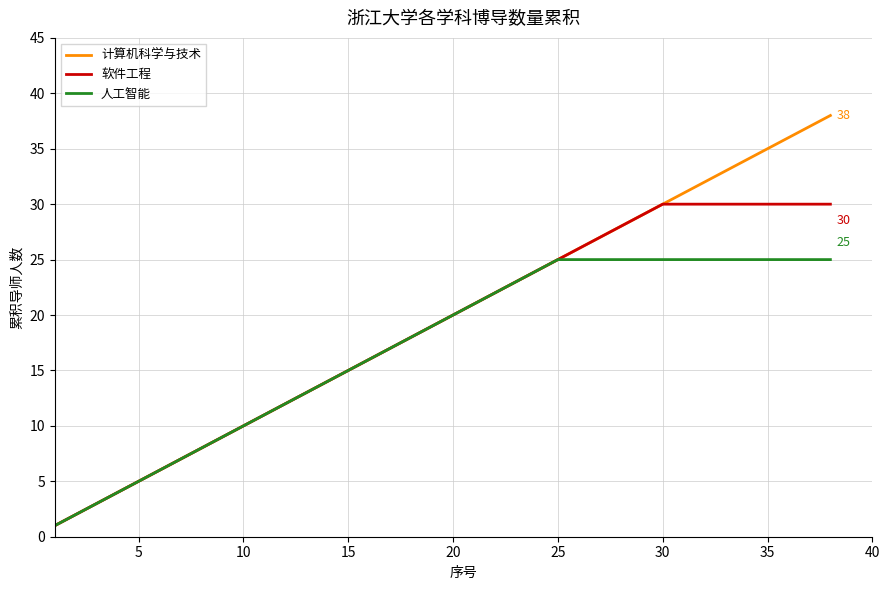

What is the maximum value shown in the chart?

38